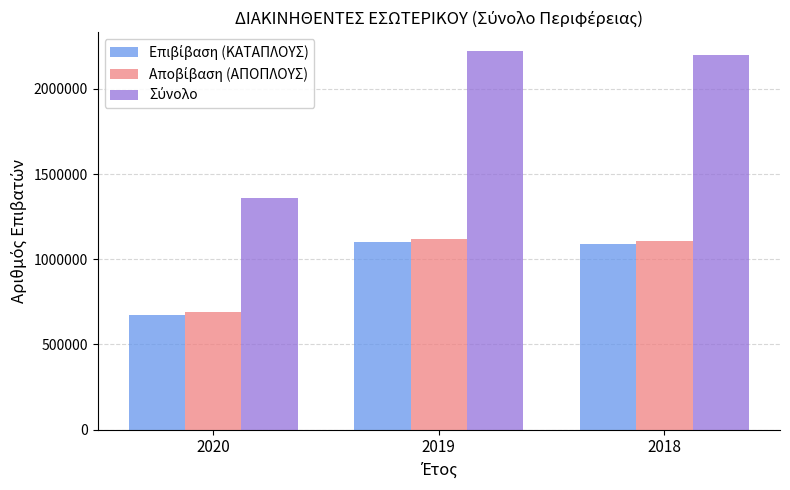

What is the total value across all series at 2019?

4439820